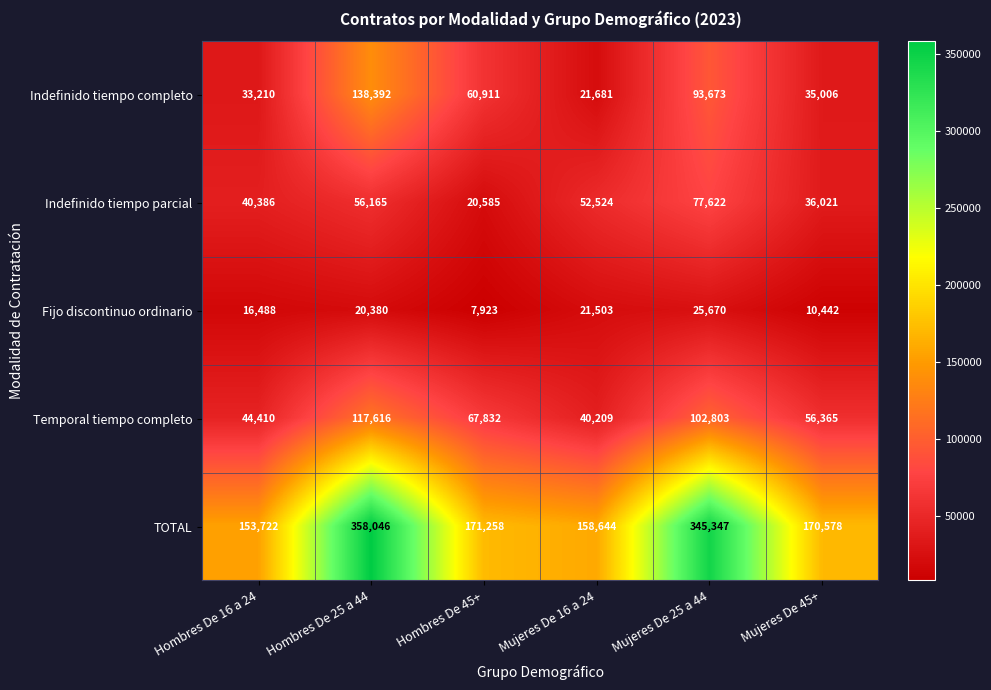

Which series has the largest range (max minus min)?

TOTAL